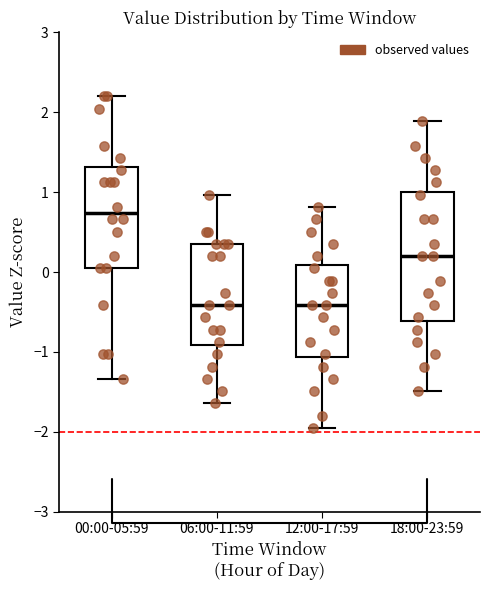

Reading left to right, read every box against the y-axis: the position of its median line, the range the box covers, and the ends of its whiskers. The values are not printed on the chart, so give them approximately, as read against the axis.

00:00-05:59: median 0.7, box 0.0 to 1.3, whiskers -1.3 to 2.2
06:00-11:59: median -0.4, box -0.9 to 0.4, whiskers -1.6 to 1.0
12:00-17:59: median -0.4, box -1.1 to 0.1, whiskers -2.0 to 0.8
18:00-23:59: median 0.2, box -0.6 to 1.0, whiskers -1.5 to 1.9